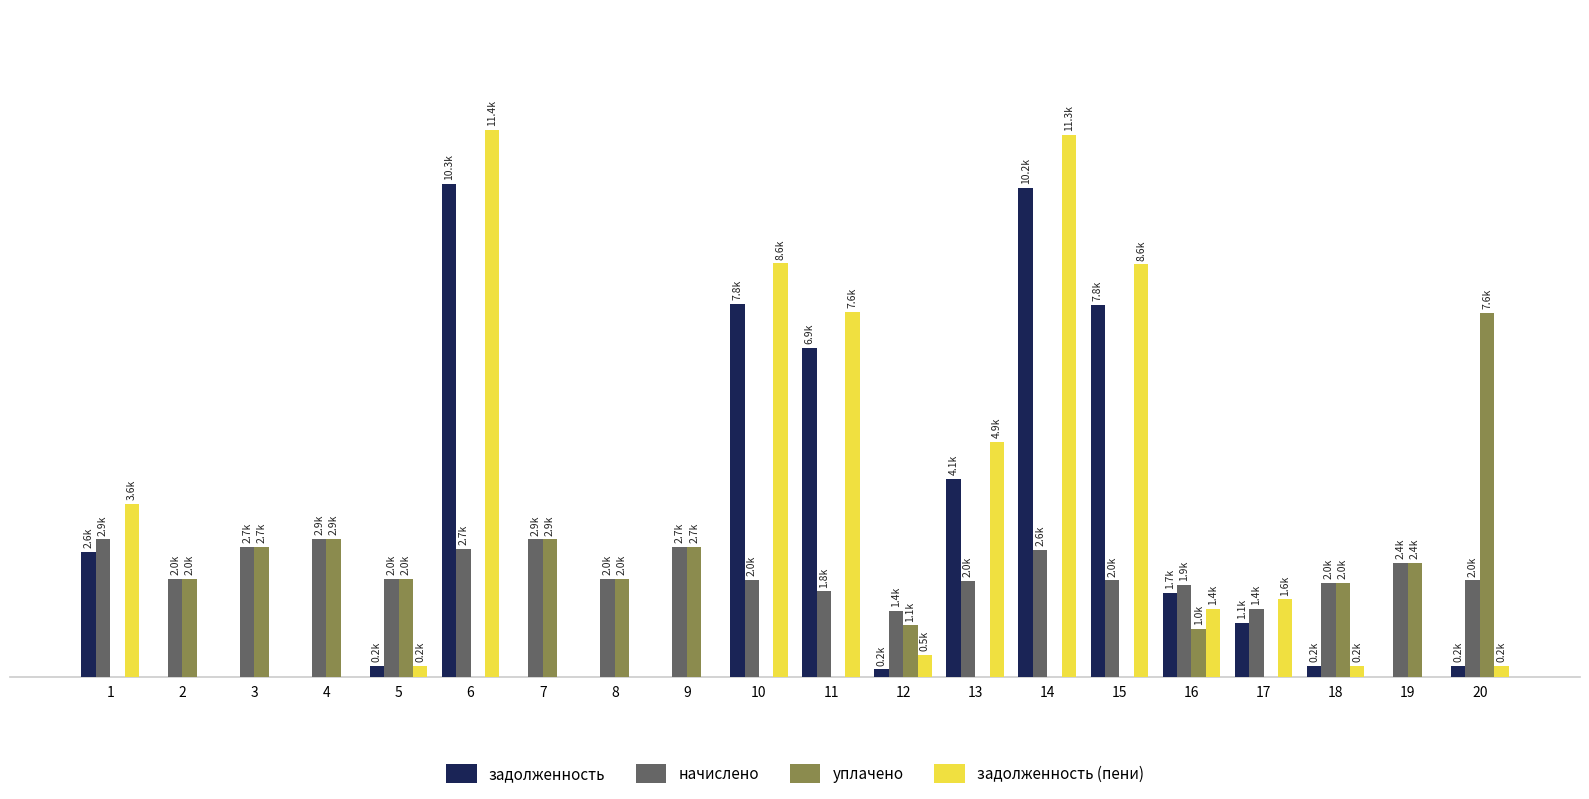

Rank the series by their average value, from highest to lowest.

задолженность (пени), задолженность, начислено, уплачено